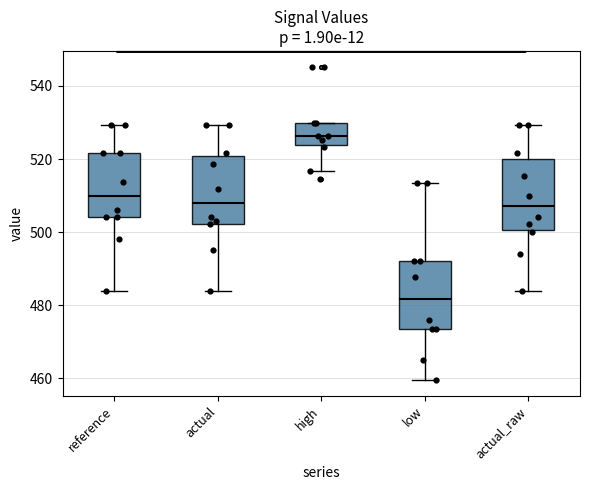

Reading left to right, transcribe this box plot: for each box, give where its median line is, the range the box spans, and where its two whiskers end, as read against the y-axis. The values are not printed on the chart, so give them approximately, as read against the axis.

reference: median 510, box 504 to 522, whiskers 484 to 530
actual: median 508, box 502 to 520, whiskers 484 to 530
high: median 526, box 524 to 530, whiskers 516 to 530
low: median 482, box 474 to 492, whiskers 460 to 514
actual_raw: median 508, box 500 to 520, whiskers 484 to 530